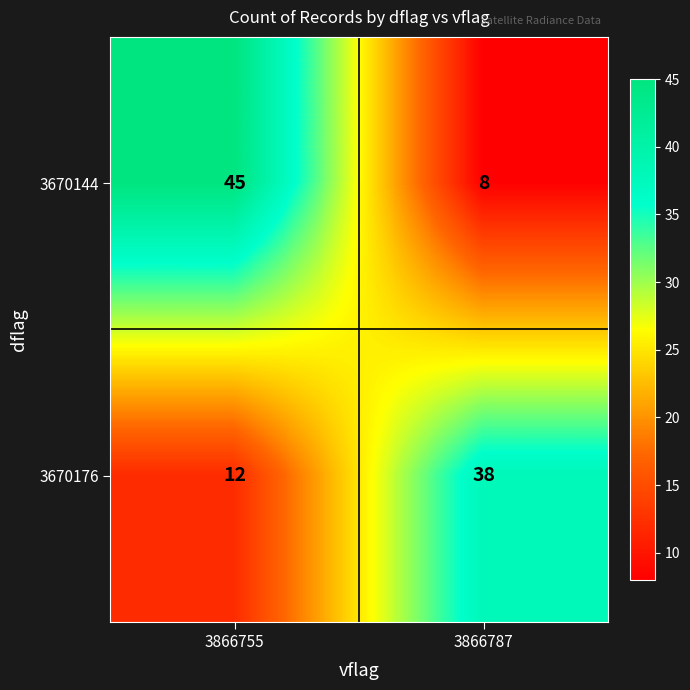

Rank the series by their maximum value, from highest to lowest.

3670144, 3670176